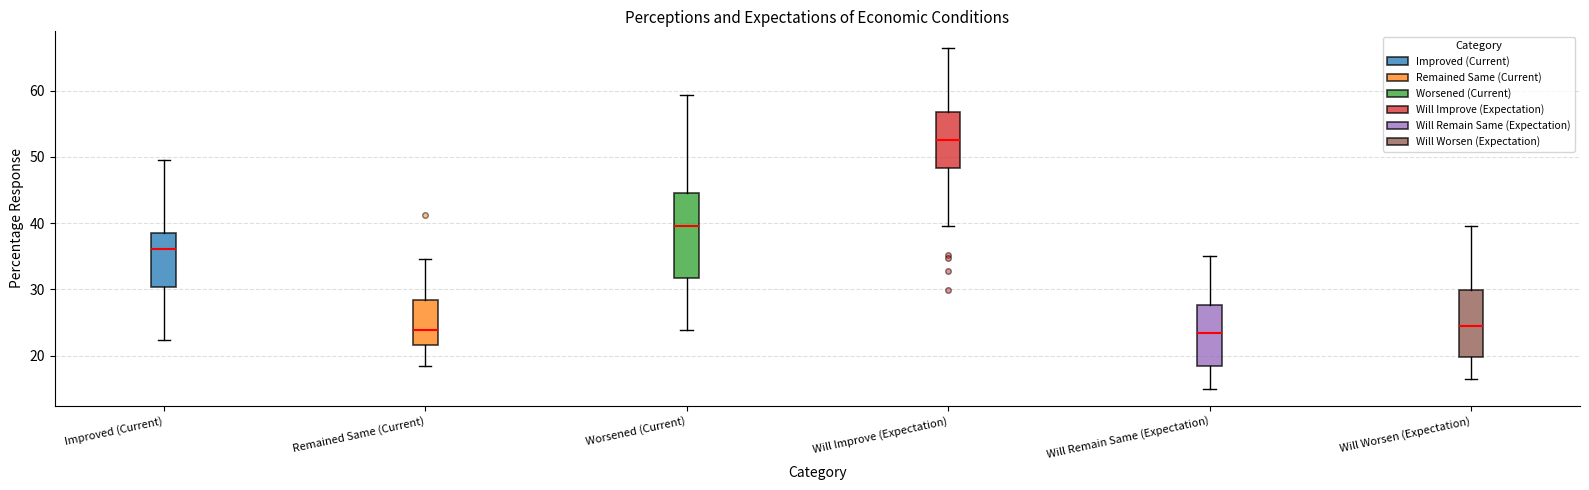

Reading left to right, transcribe this box plot: for each box, give where its median line is, the range the box spans, and where its two whiskers end, as read against the y-axis. The values are not printed on the chart, so give them approximately, as read against the axis.

Improved (Current): median 36, box 30 to 39, whiskers 22 to 50
Remained Same (Current): median 24, box 22 to 28, whiskers 18 to 35
Worsened (Current): median 40, box 32 to 45, whiskers 24 to 59
Will Improve (Expectation): median 52, box 48 to 57, whiskers 40 to 66
Will Remain Same (Expectation): median 23, box 18 to 28, whiskers 15 to 35
Will Worsen (Expectation): median 24, box 20 to 30, whiskers 16 to 40